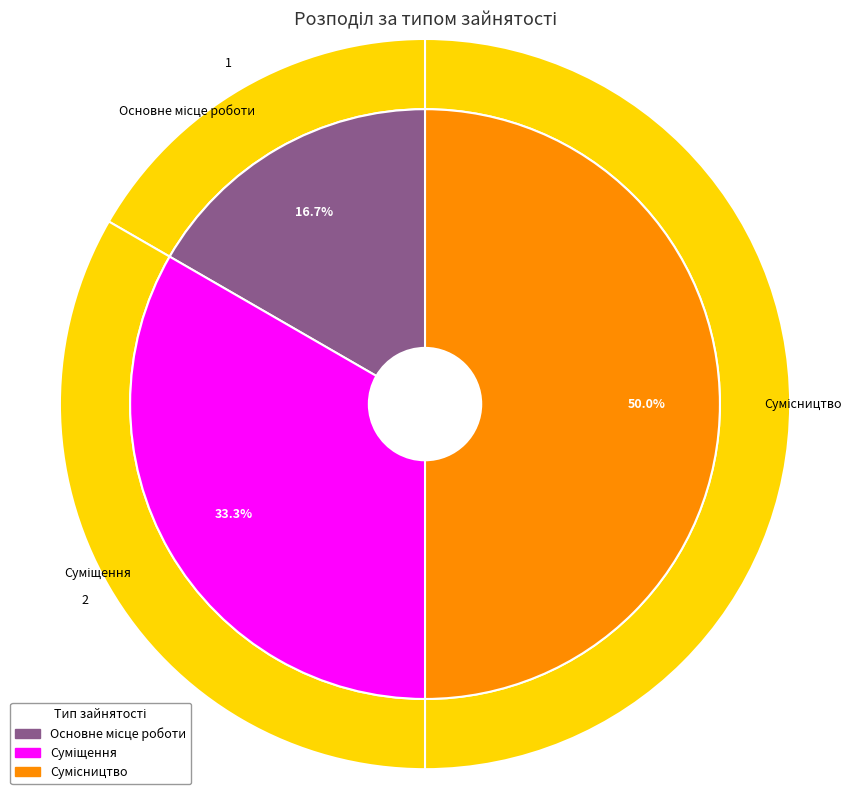

Rank the categories by value from lowest to highest.

Основне місце роботи, Суміщення, Сумісництво